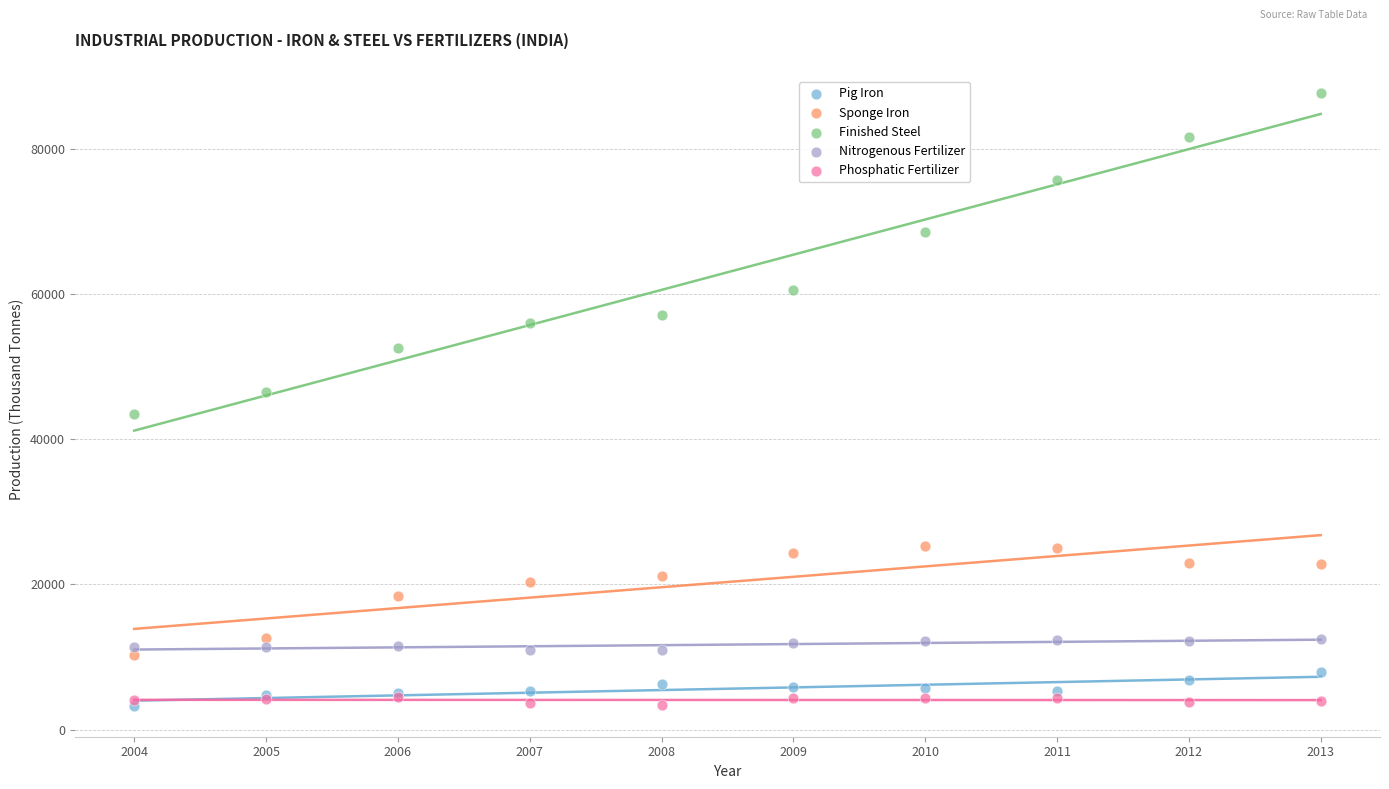

In the Finished Steel series, what Y value is closest to 65594?

68621.0